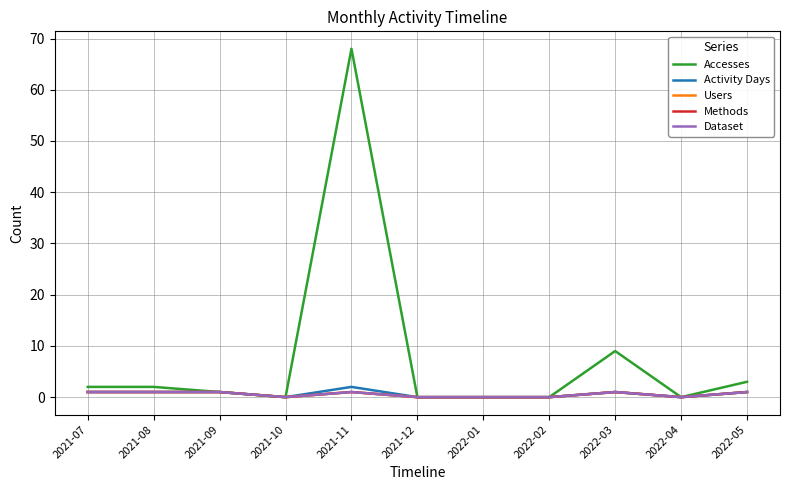

Does the chart display data point markers on the line(s)?

No